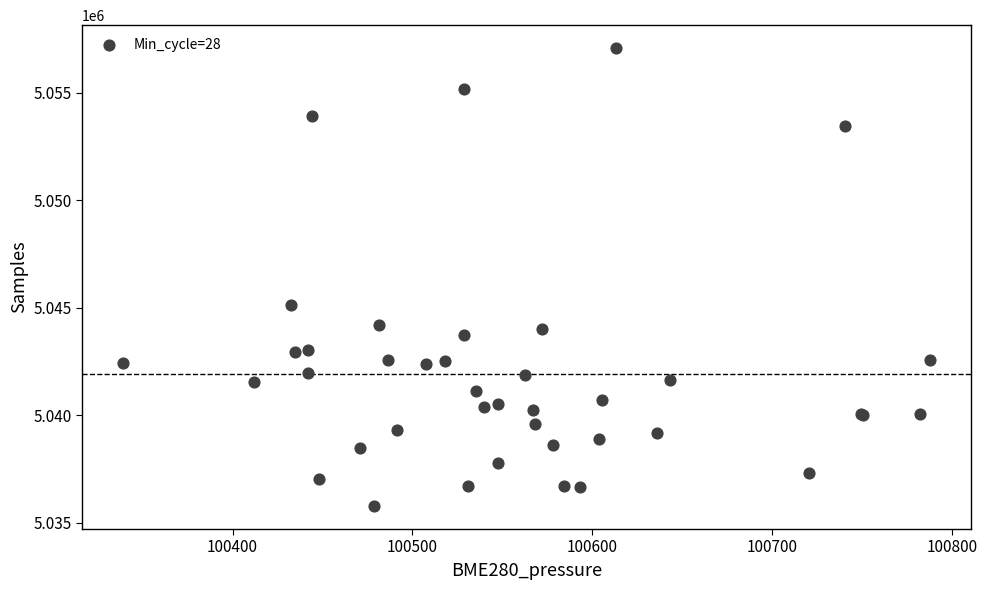

What Y value in the scatter plot is closest to 5046423?

5045148